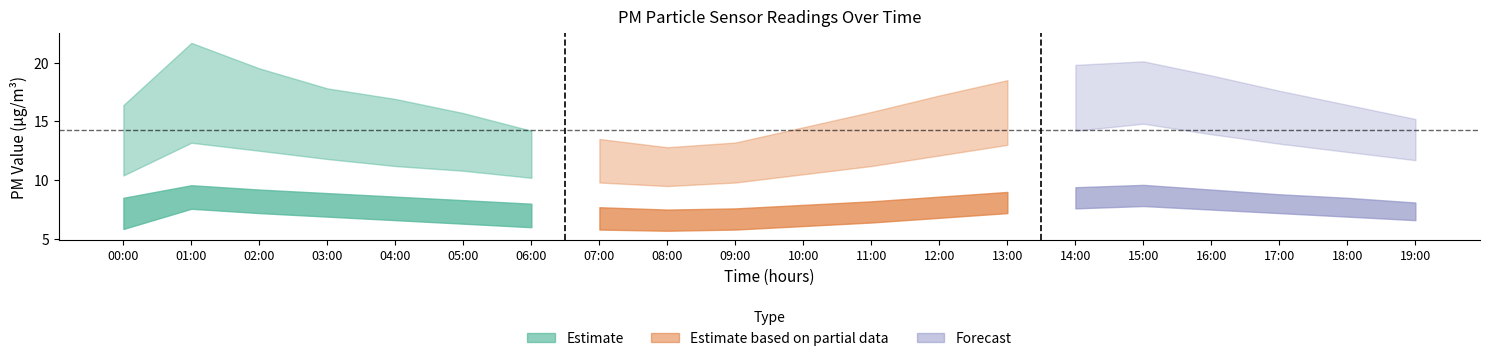

True or false: P2_upper has more than 1 points higher than both neighbors.

True